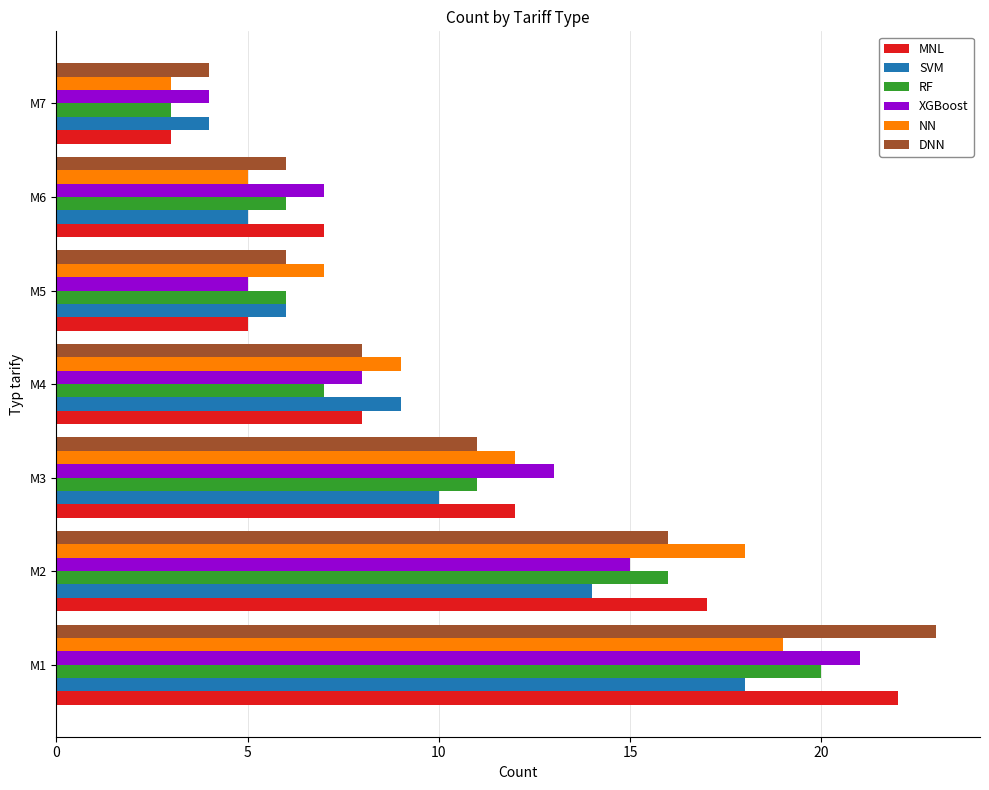

Is it true that NN equals 5 at M6?

True